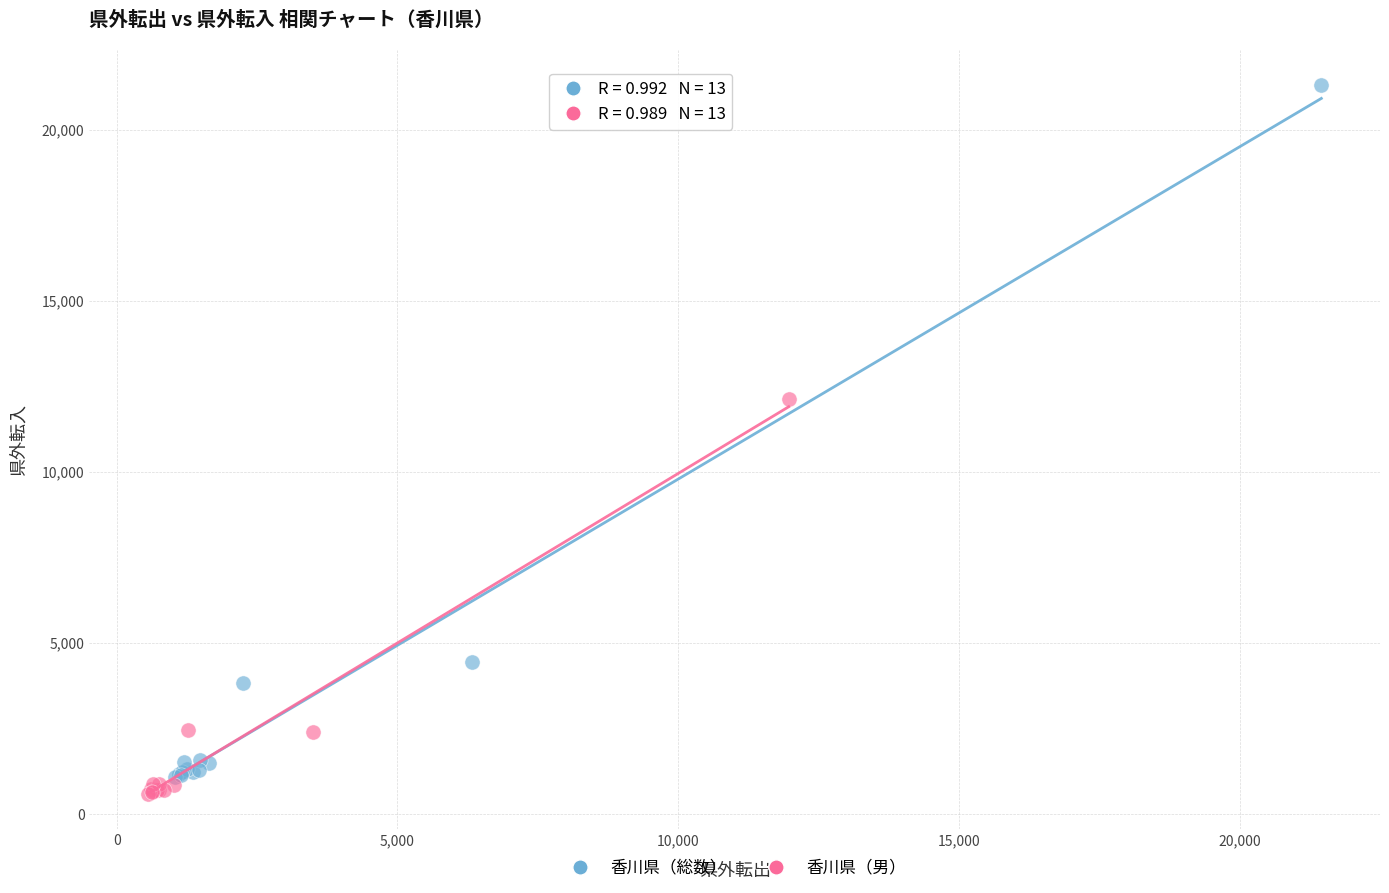

What are all the series names shown in the legend?

香川県（総数）, 香川県（男）